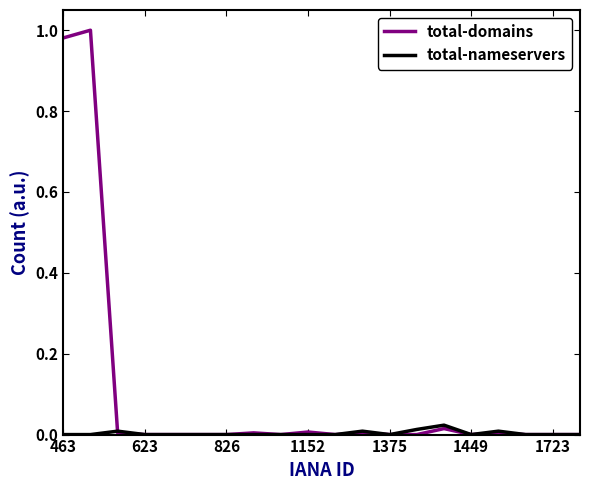

Which series has the largest total across all categories?

total-domains